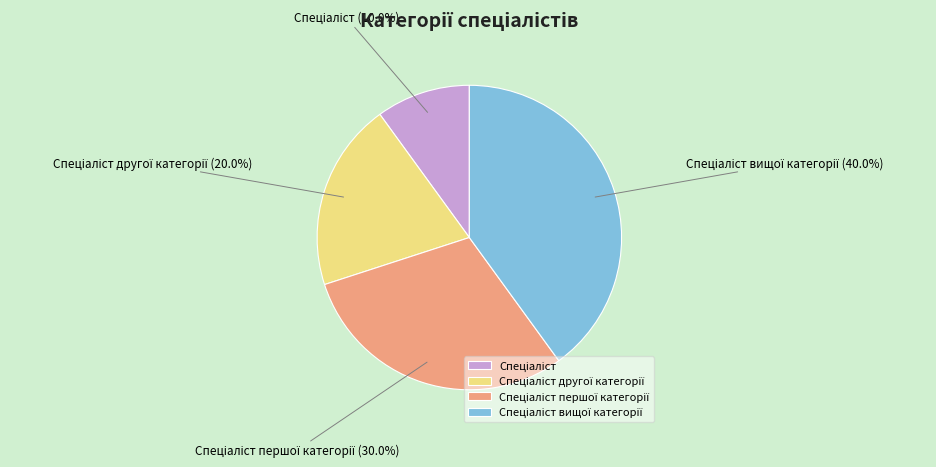

Is there any slice that represents more than half of the pie?

No